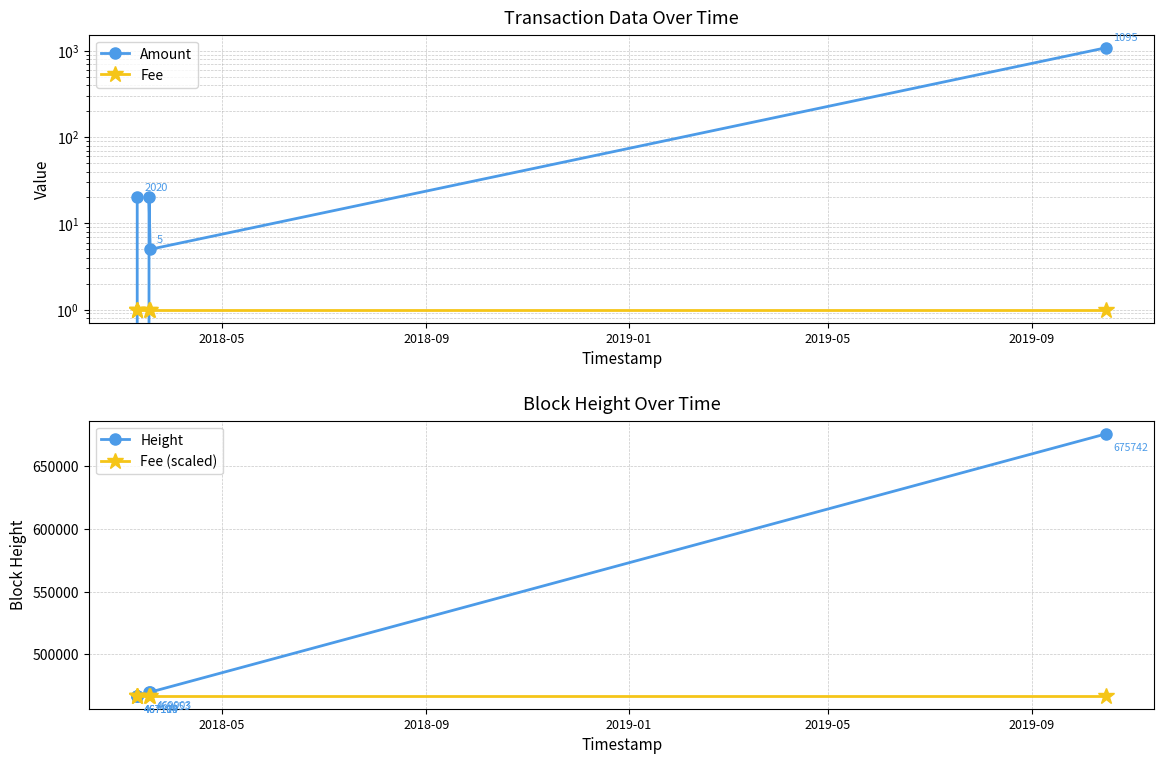

What is the value of the Fee (scaled) point at the 4th from the left?

467104